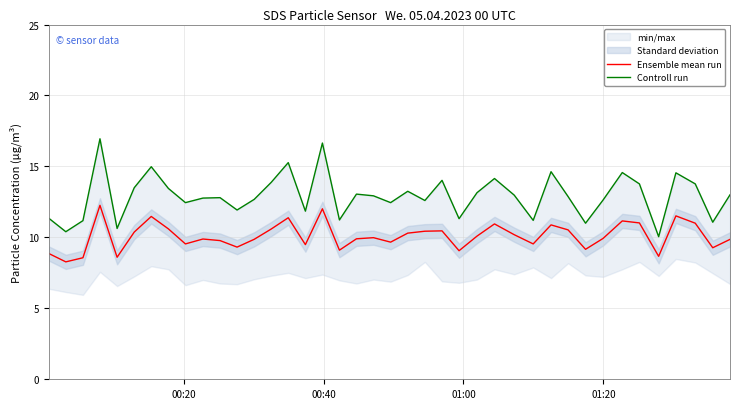

What is the lowest value of the Ensemble mean run series?

8.3